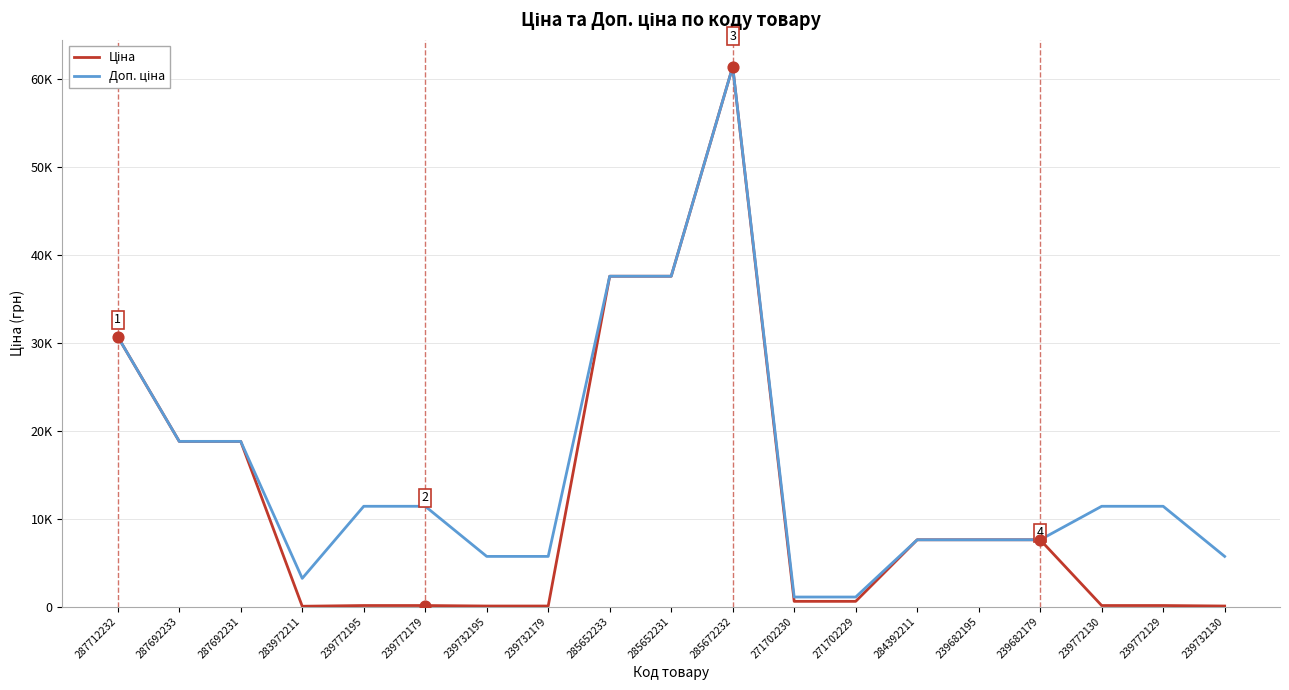

What are all the series names shown in the legend?

Ціна, Доп. ціна